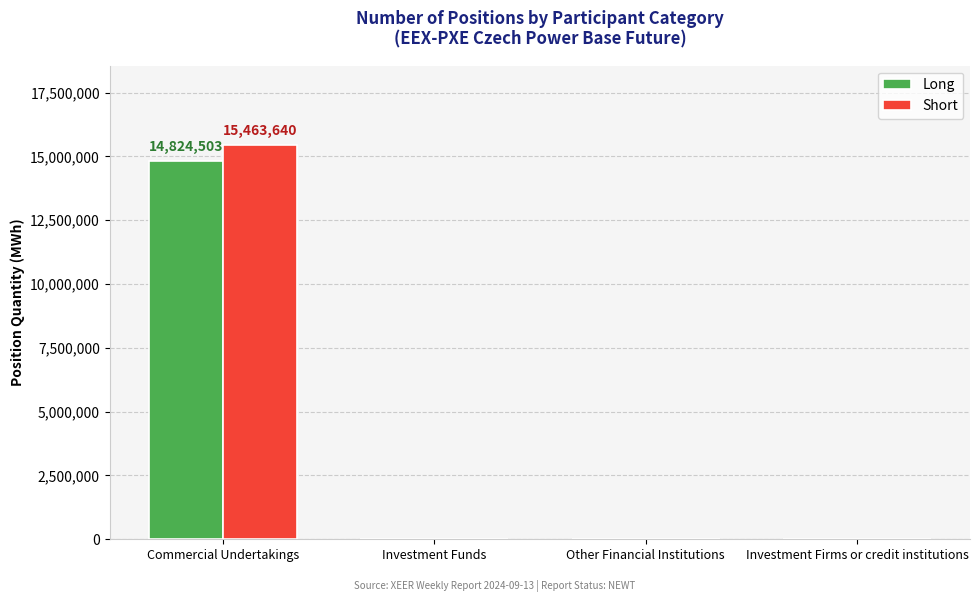

Is it true that Short equals 6052792 at Other Financial Institutions?

False